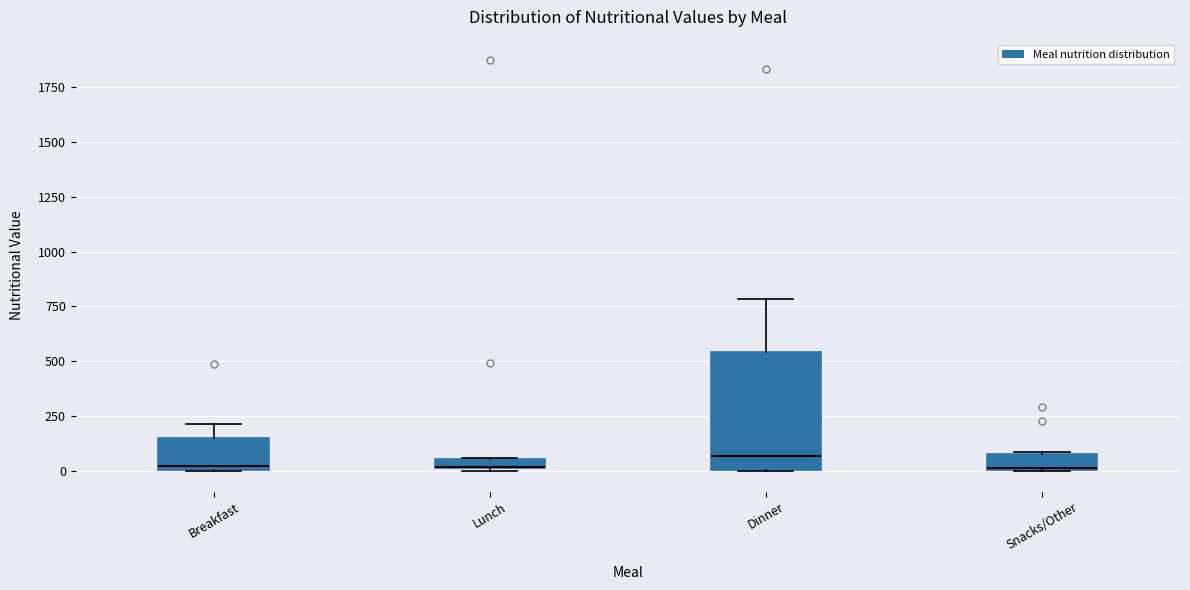

Where is the upper edge of the box for Breakfast on the y-axis? The values are not printed on the chart, so give them approximately, as read against the axis.

150